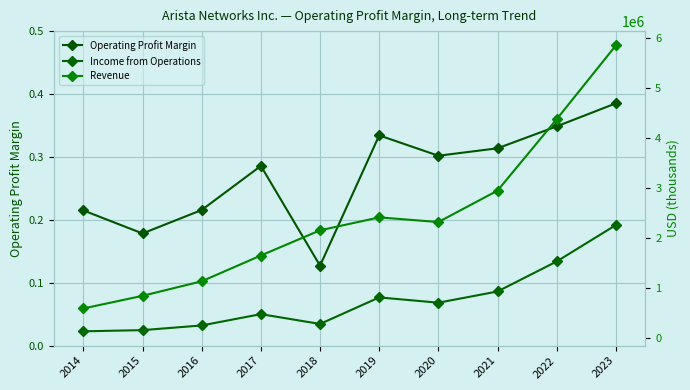

Which series has the largest range (max minus min)?

Revenue